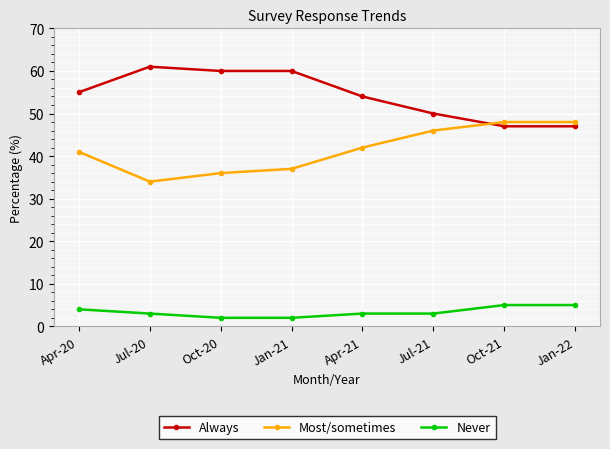

Does the chart display data point markers on the line(s)?

Yes